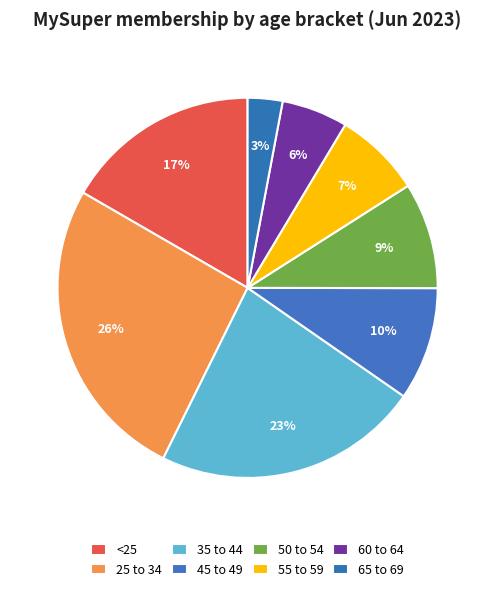

Does any single category account for the majority?

No